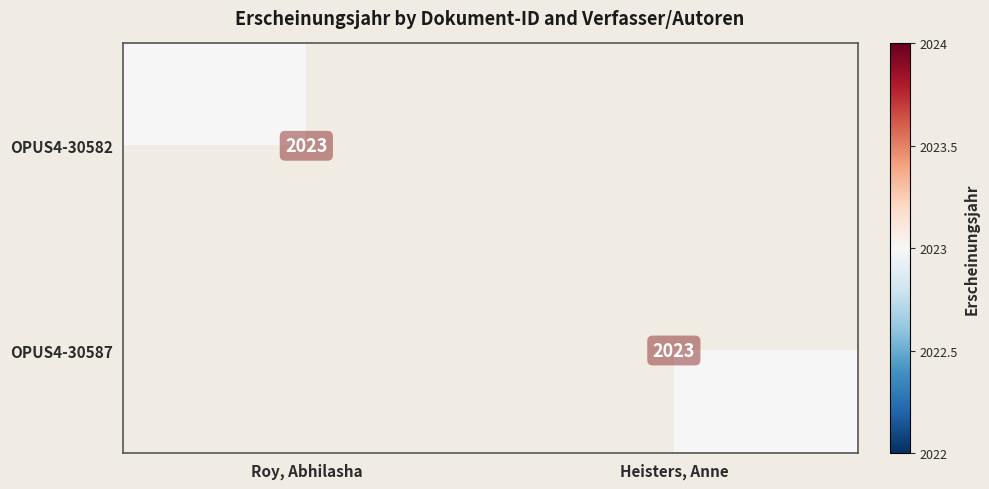

Which label corresponds to the smallest value in the chart?

Heisters, Anne